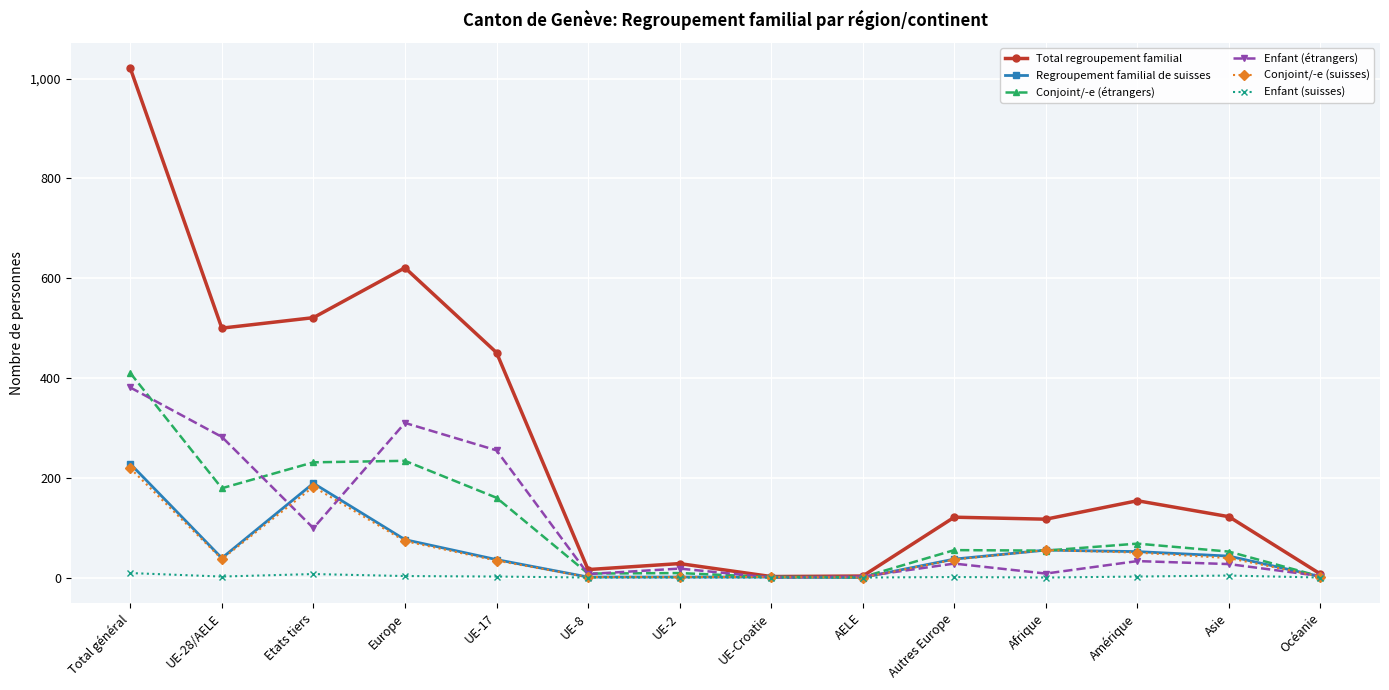

What position from the left is UE-8?

6